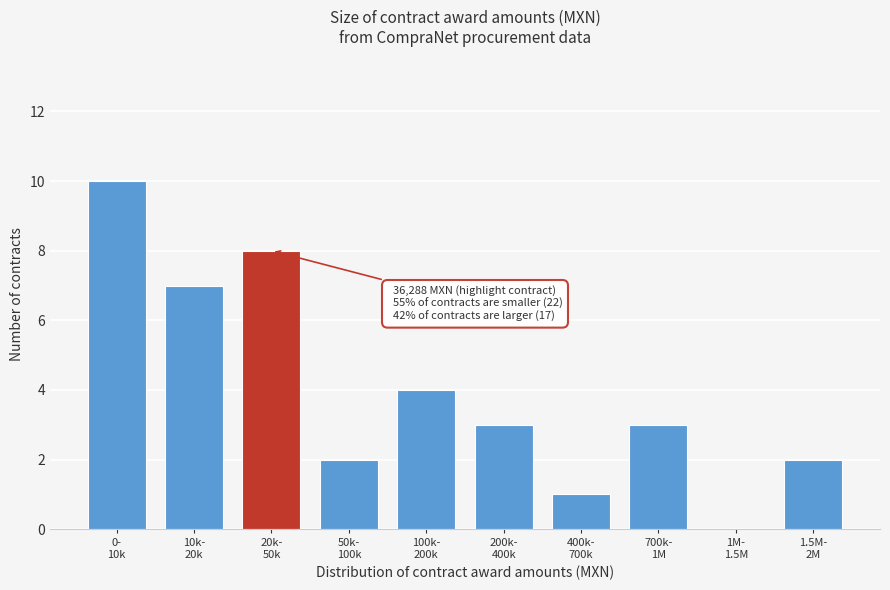

What is the greatest value displayed?

10